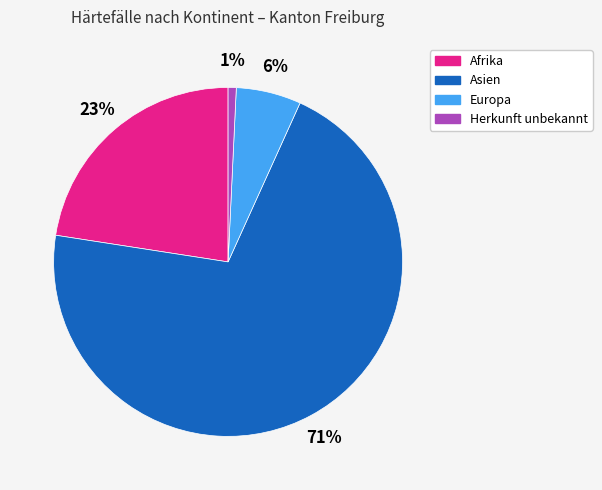

To the nearest percent, what is the average slice percentage?

25%